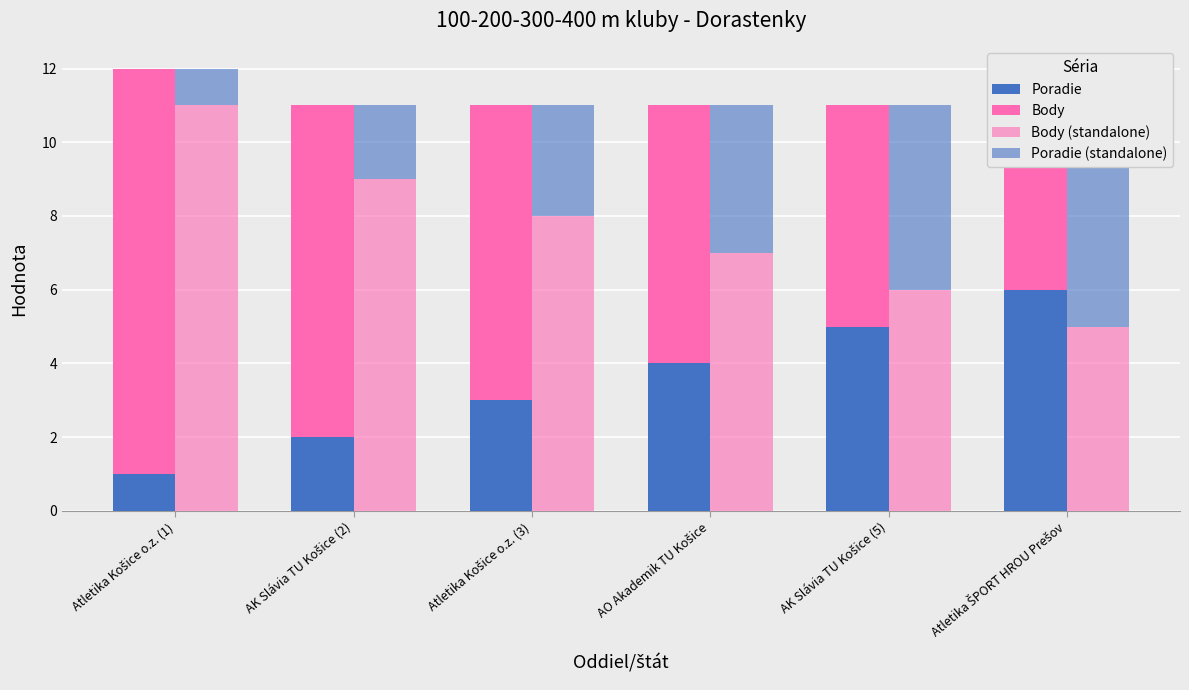

What is the label of the 3rd bar from the right?

AO Akademik TU Košice